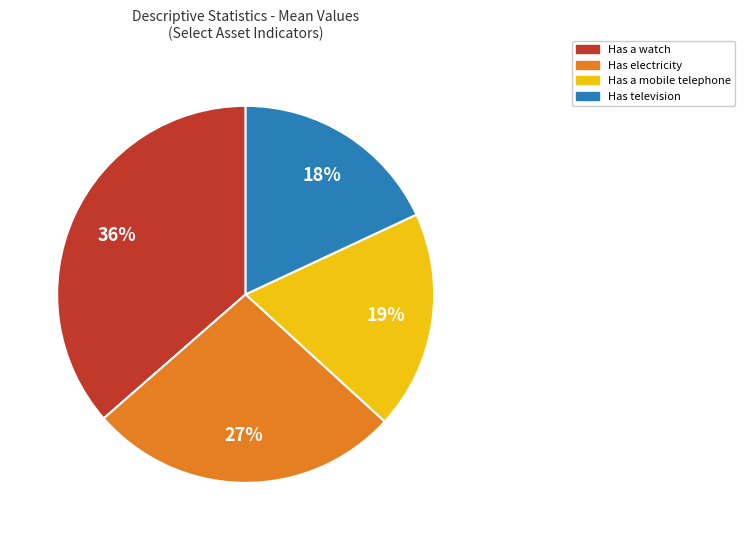

To the nearest percent, what is the average slice percentage?

25%